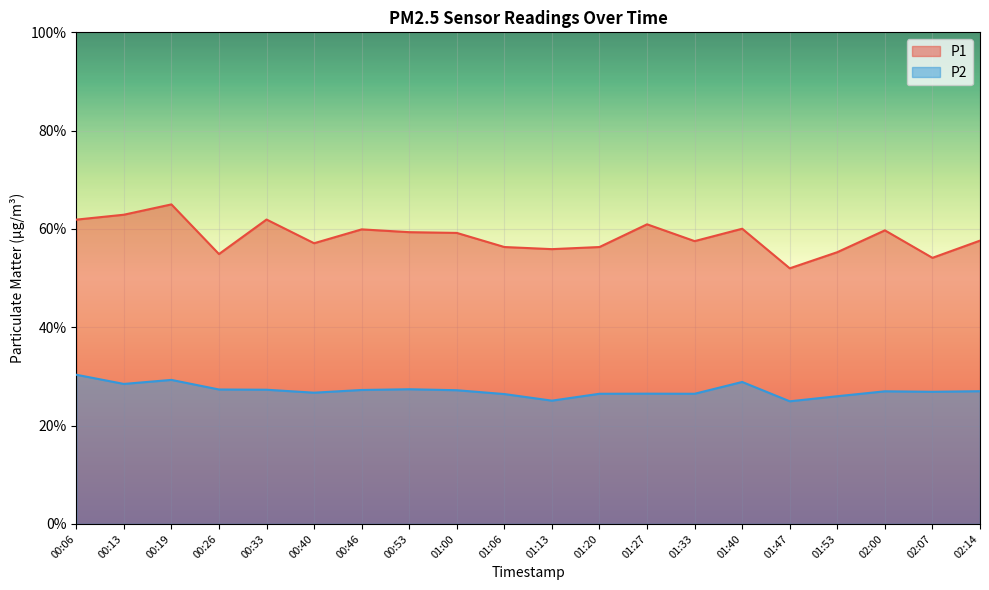

What is the label of the 3rd point from the right?

02:00